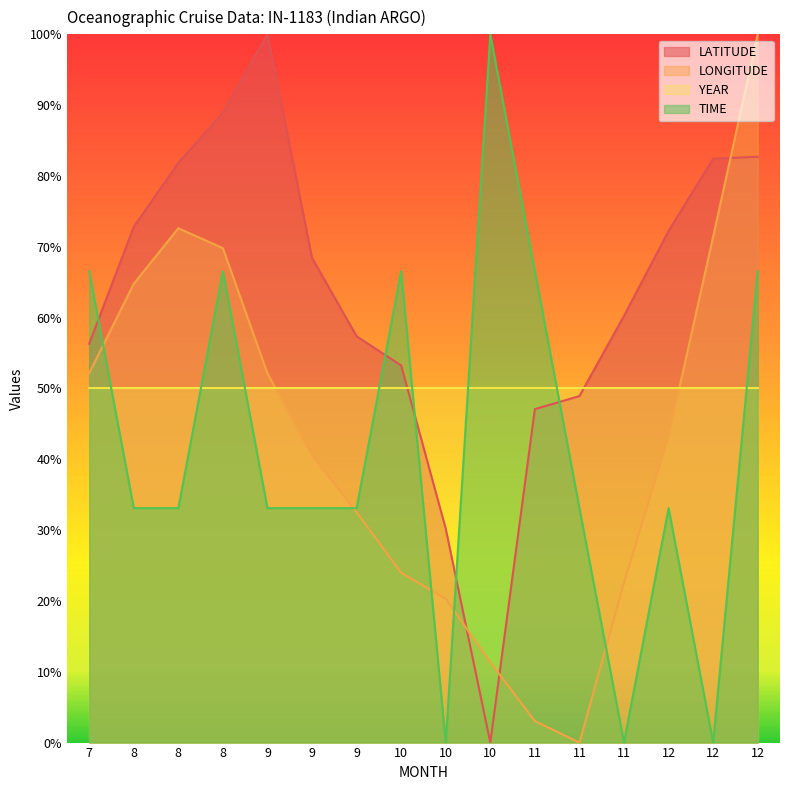

What is the value of the TIME point at the 1st from the left?

66.5